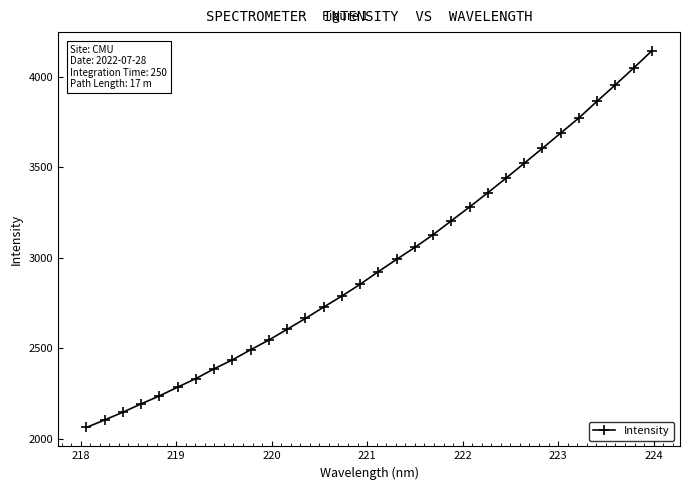

What is the greatest value displayed?

4141.4